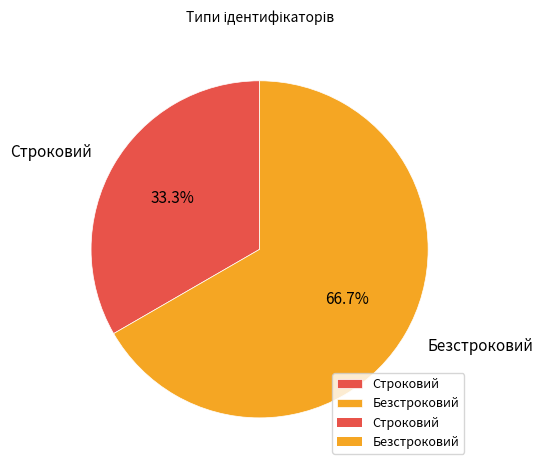

Rank the categories by value from lowest to highest.

Строковий, Безстроковий